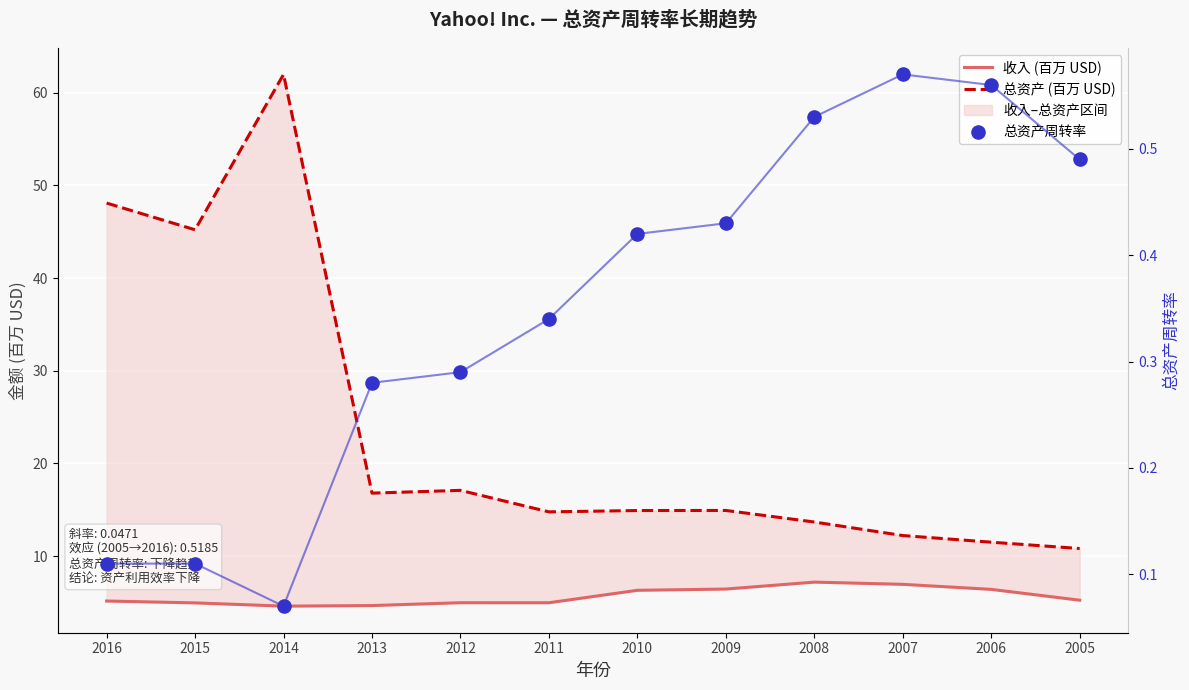

Is the value of 总资产 (百万 USD) at 2012 greater than the value of 总资产周转率 at 2007?

Yes